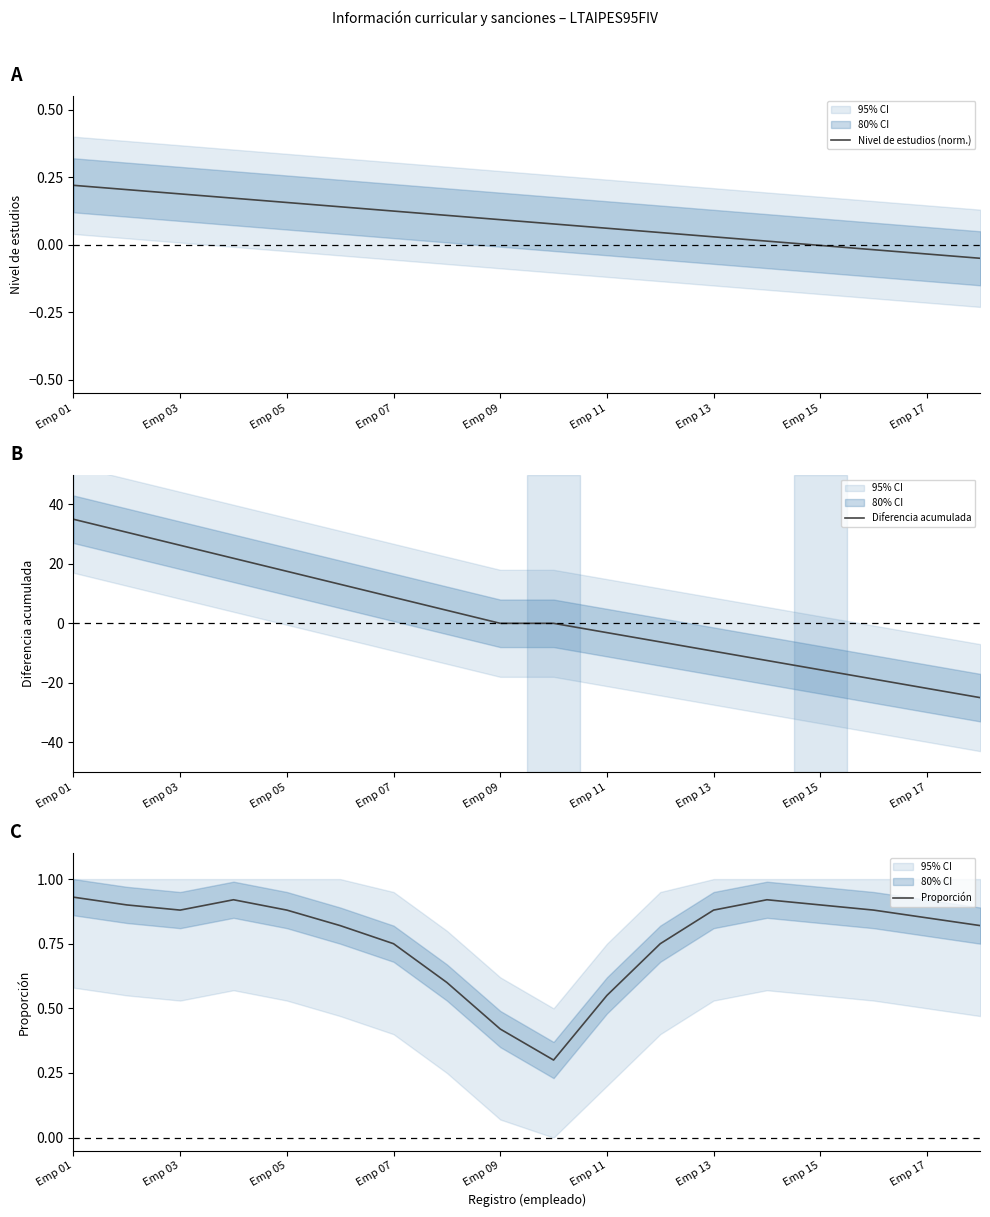

Is it true that Diferencia acumulada equals -15.6 at Emp 15?

True